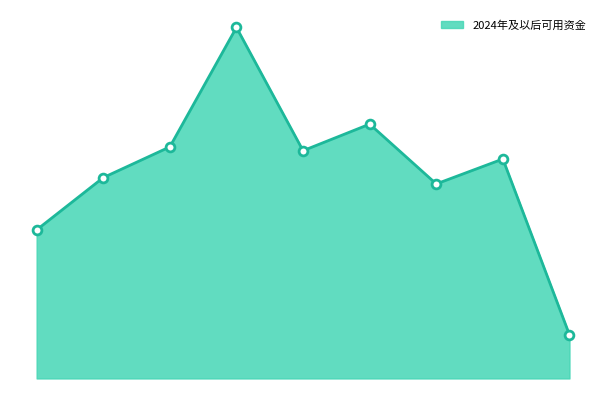

Does the chart have visible grid lines?

No